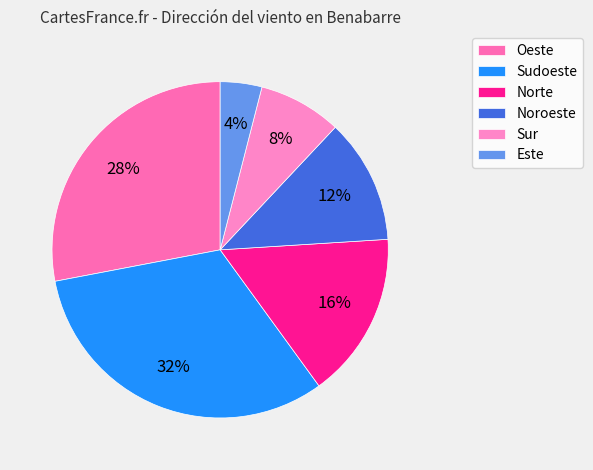

What is the smallest slice in the pie chart?

Este